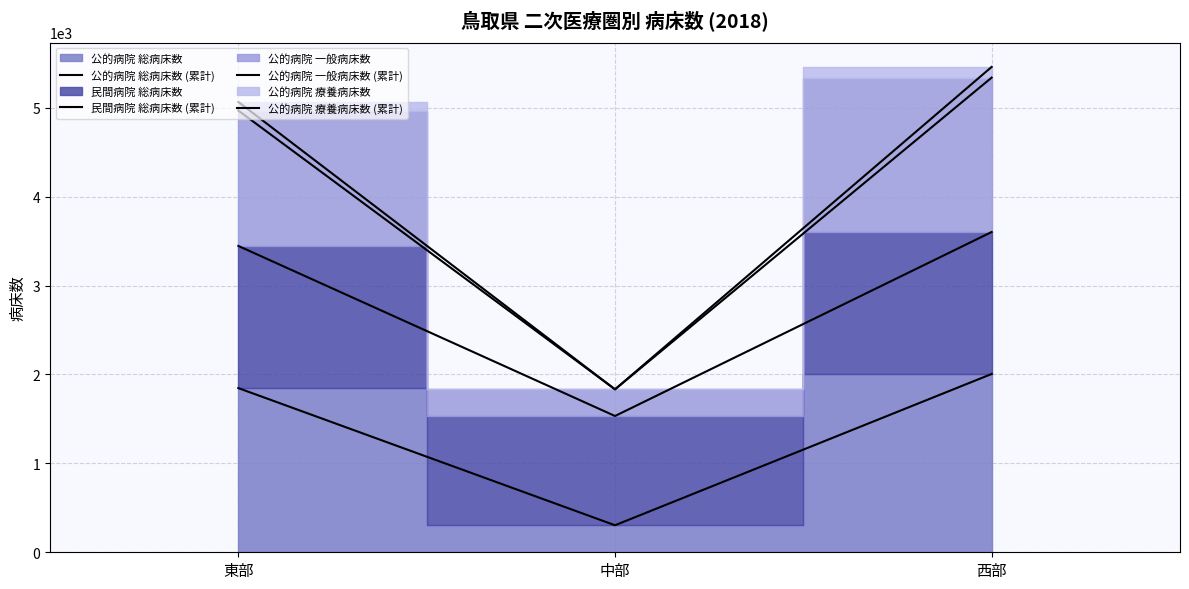

Is the value of 公的病院 総病床数 (累計) at 中部 greater than the value of 公的病院 療養病床数 (累計) at 中部?

No